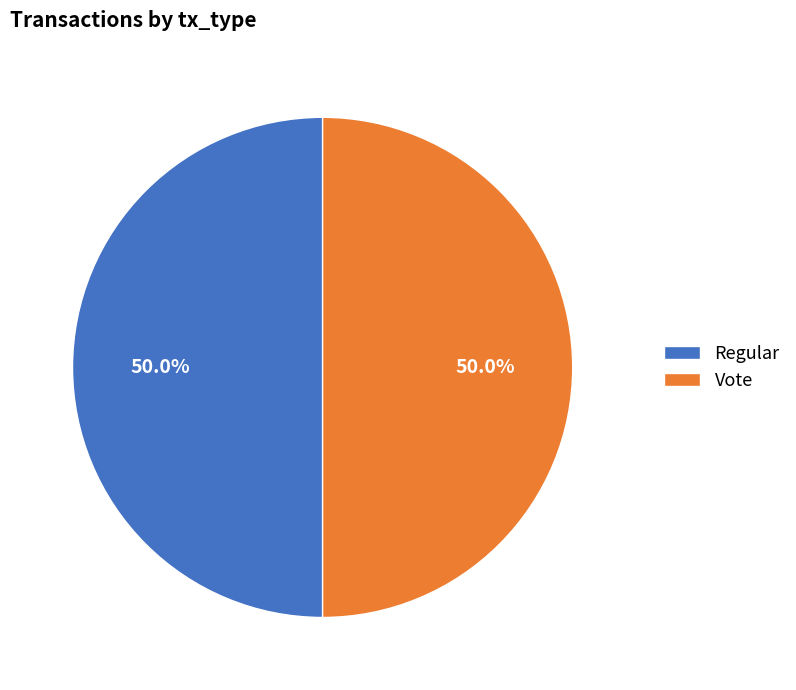

To the nearest percent, what is the average slice percentage?

50%